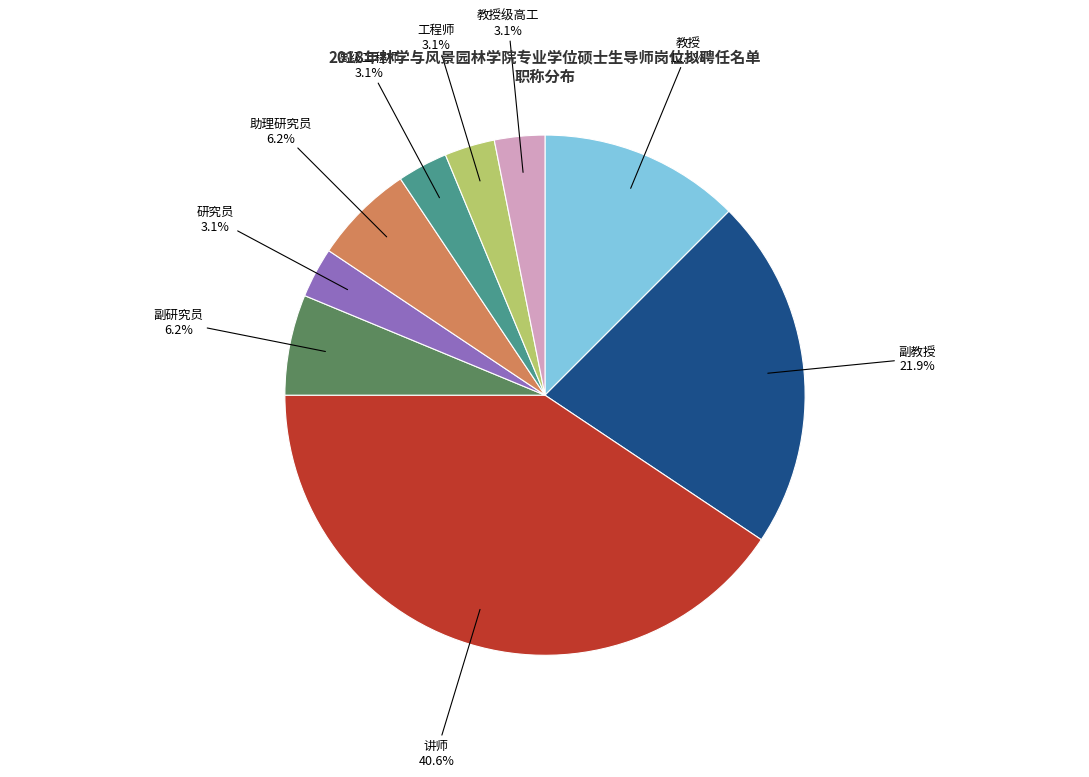

Combined, do 工程师 and 讲师 account for over 50%?

No